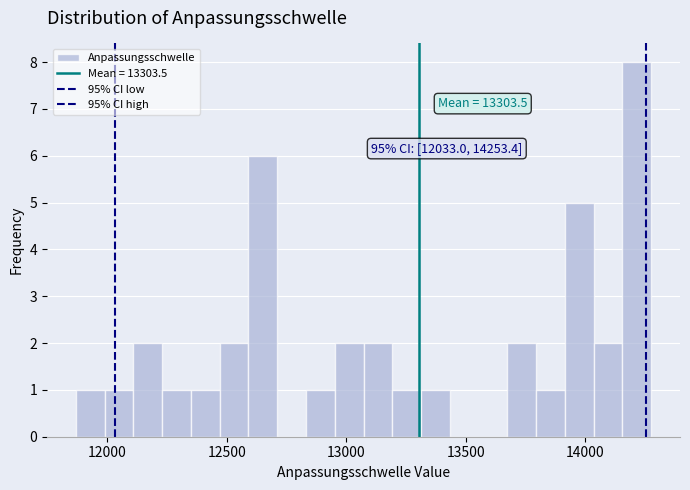

Read against the x-axis, roughly where is the centre of the tallest bar?

14200